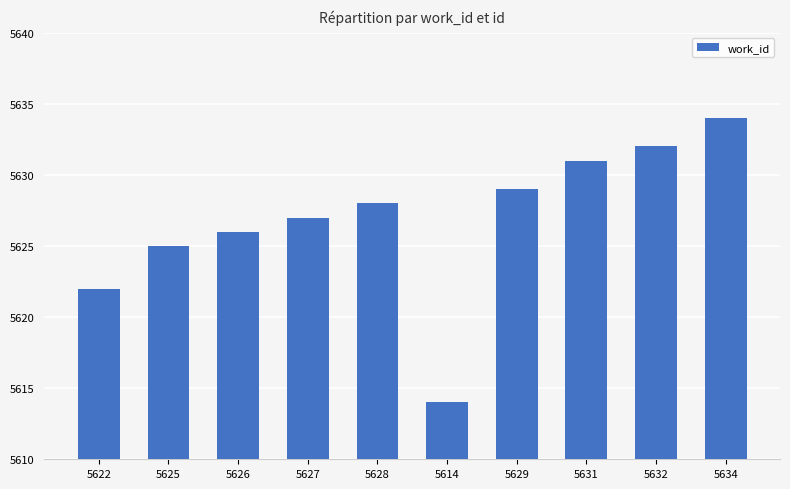

True or false: the data shows 1991 at 5614.

False